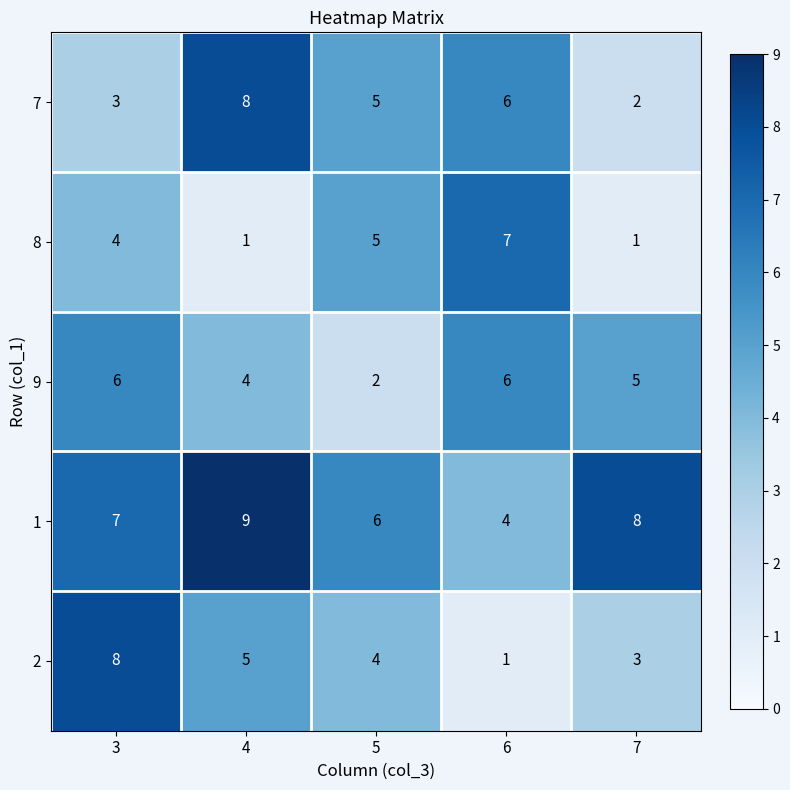

How many data points in 7 are less than 5?

2